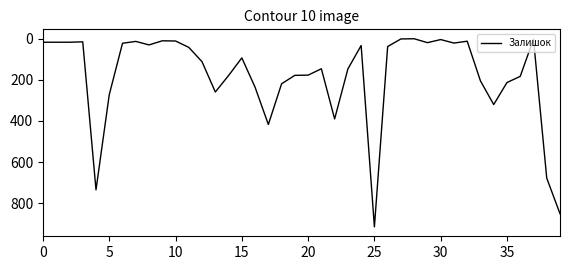

What is the difference between the maximum and minimum values?

915